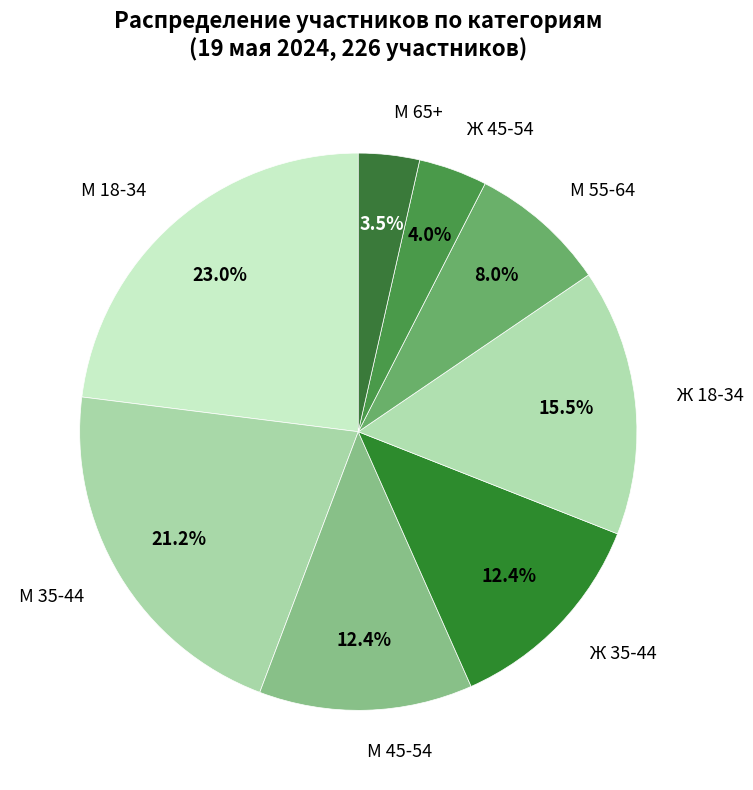

Between Ж 45-54 and М 55-64, which is larger?

М 55-64